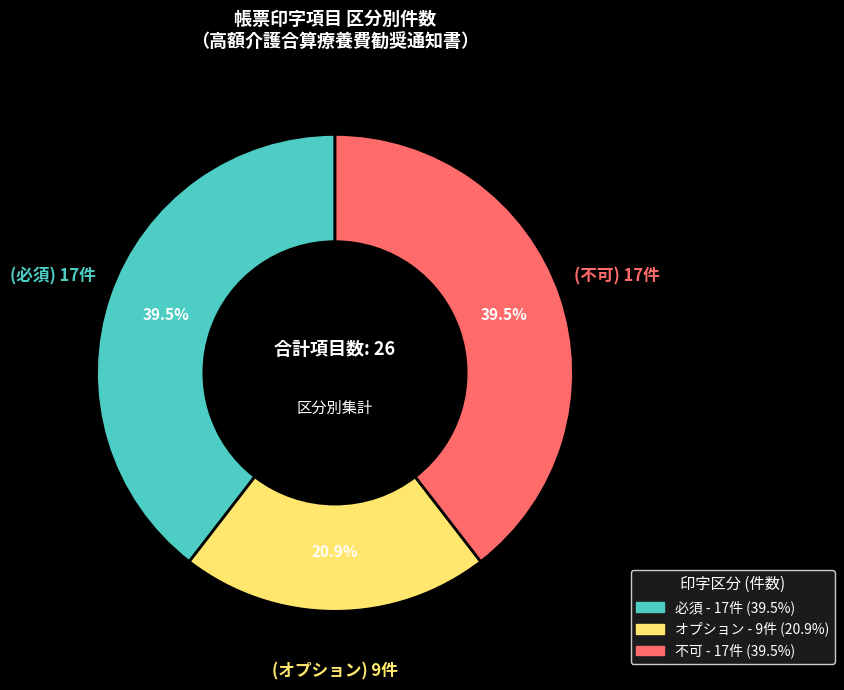

What is the smallest slice in the pie chart?

オプション